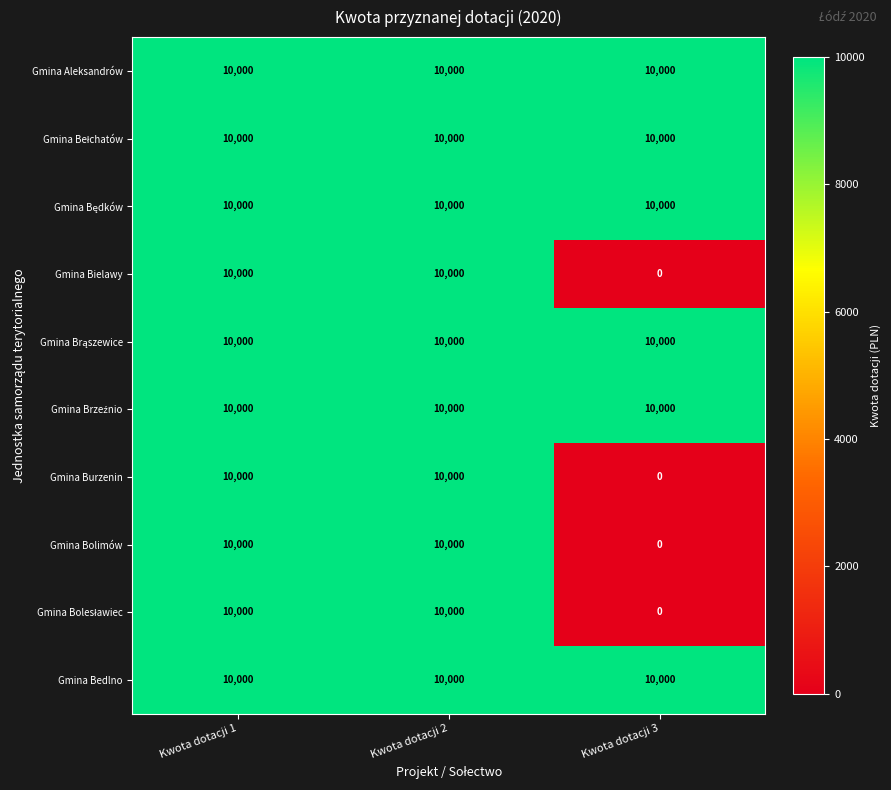

Is it true that Gmina Aleksandrów equals 3386 at Kwota dotacji 2?

False